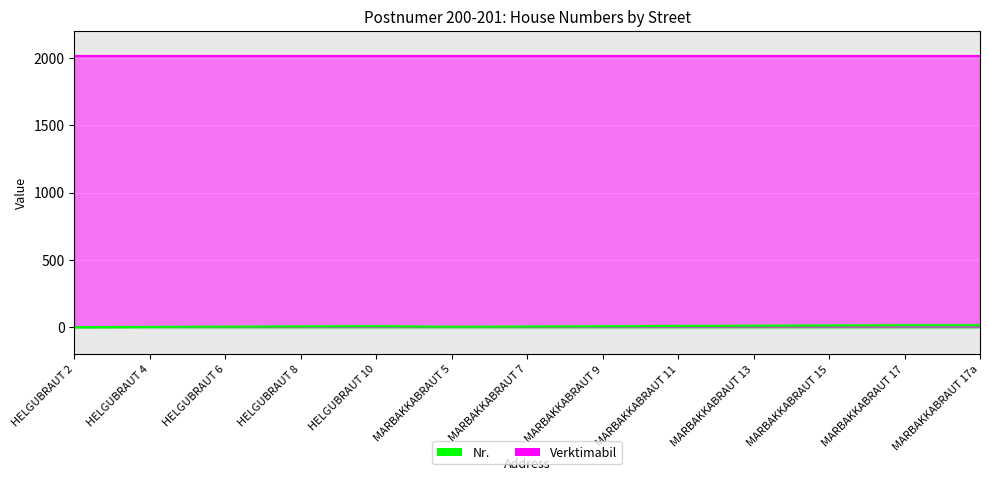

Reading right to left, extract all data points from this chart.

MARBAKKABRAUT 17a=17	MARBAKKABRAUT 17=17	MARBAKKABRAUT 15=15	MARBAKKABRAUT 13=13	MARBAKKABRAUT 11=11	MARBAKKABRAUT 9=9	MARBAKKABRAUT 7=7	MARBAKKABRAUT 5=5	HELGUBRAUT 10=10	HELGUBRAUT 8=8	HELGUBRAUT 6=6	HELGUBRAUT 4=4	HELGUBRAUT 2=2